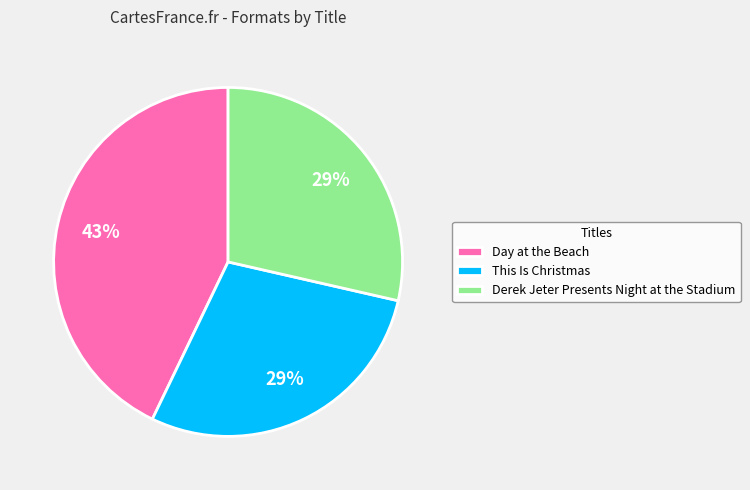

Between Day at the Beach and This Is Christmas, which is larger?

Day at the Beach